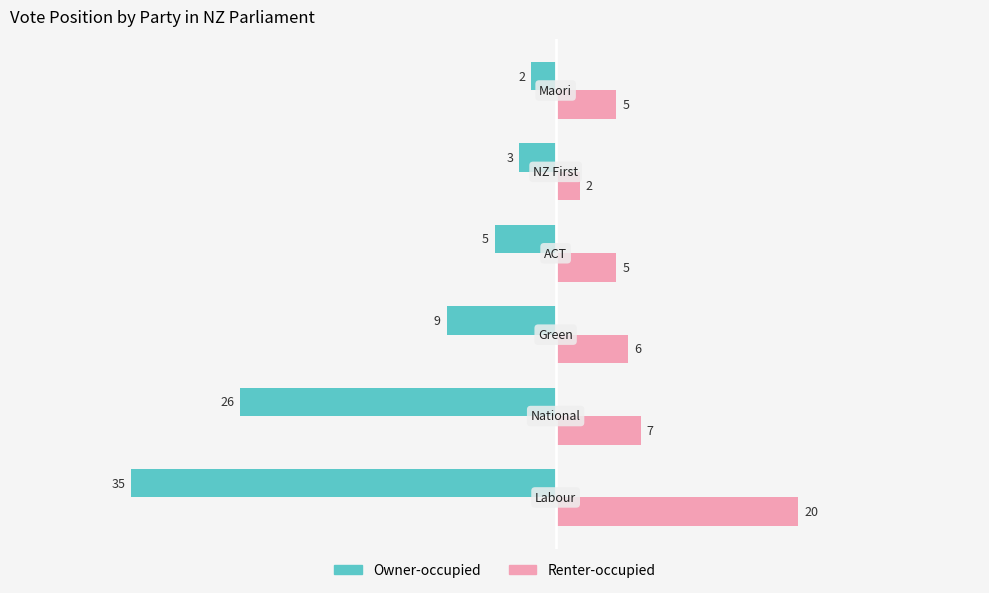

Rank the series by their maximum value, from lowest to highest.

Owner-occupied, Renter-occupied